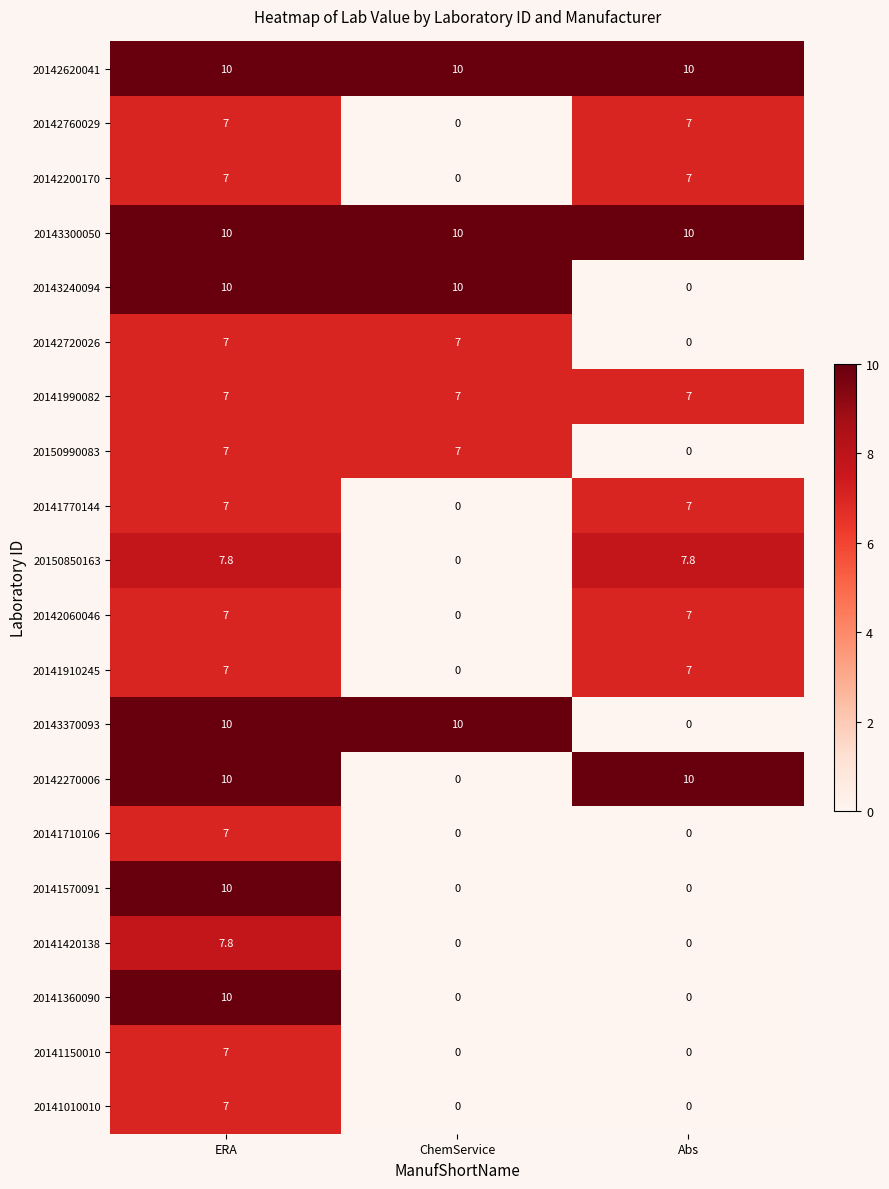

How many 20142720026 values are between 0 and 7?

3